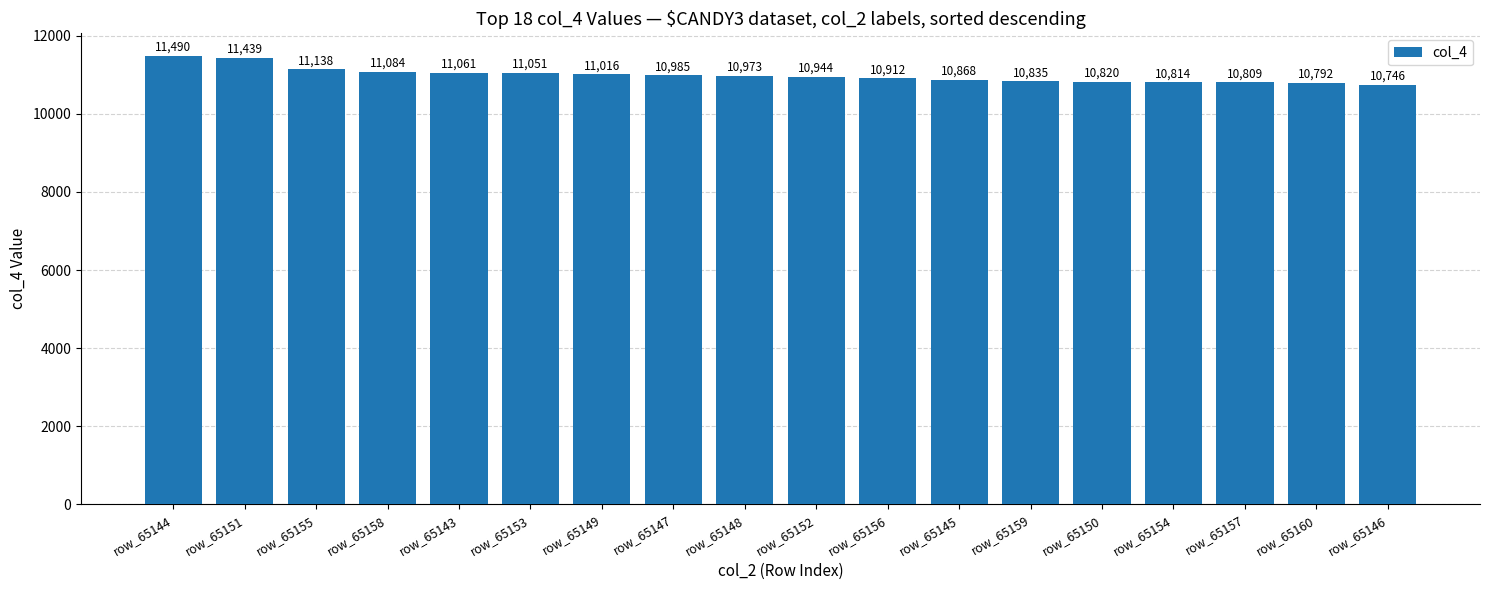

List the labels in order of value, smallest first.

row_65146, row_65160, row_65157, row_65154, row_65150, row_65159, row_65145, row_65156, row_65152, row_65148, row_65147, row_65149, row_65153, row_65143, row_65158, row_65155, row_65151, row_65144